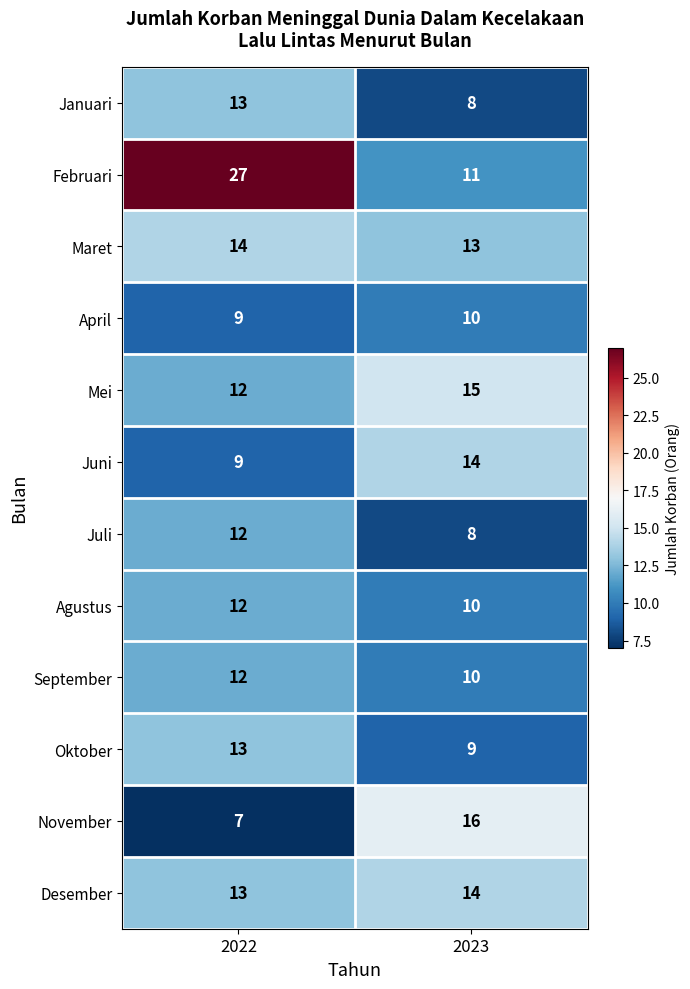

Rank the categories by Januari value from lowest to highest.

2023, 2022